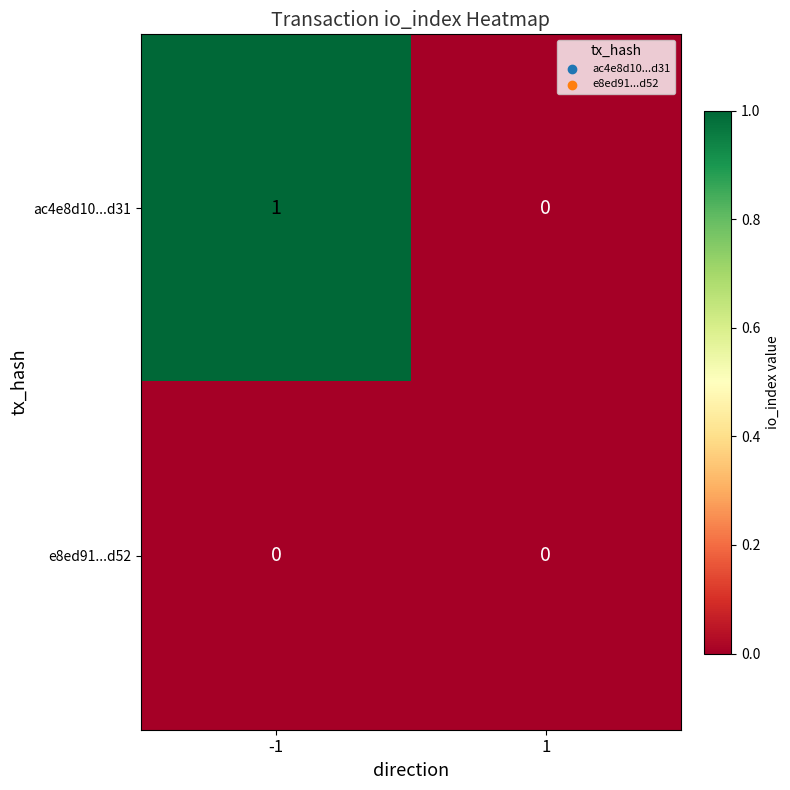

Rank the series by their maximum value, from highest to lowest.

ac4e8d10...d31, e8ed91...d52